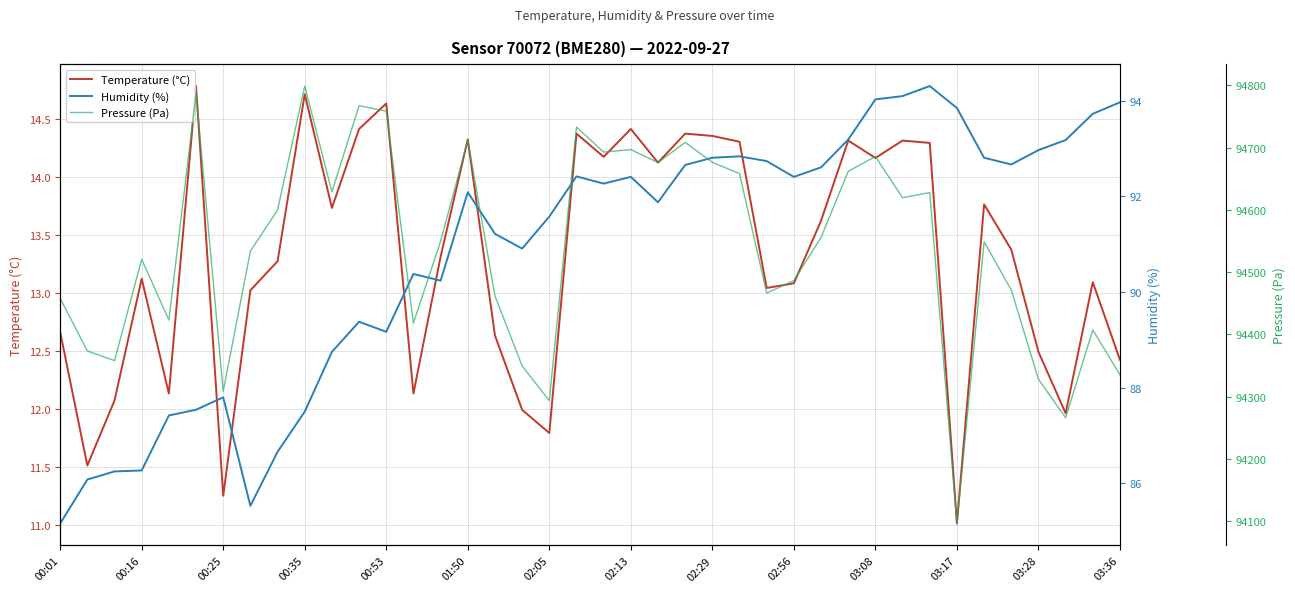

Which category has the lowest value in the Humidity (%) series?

00:01